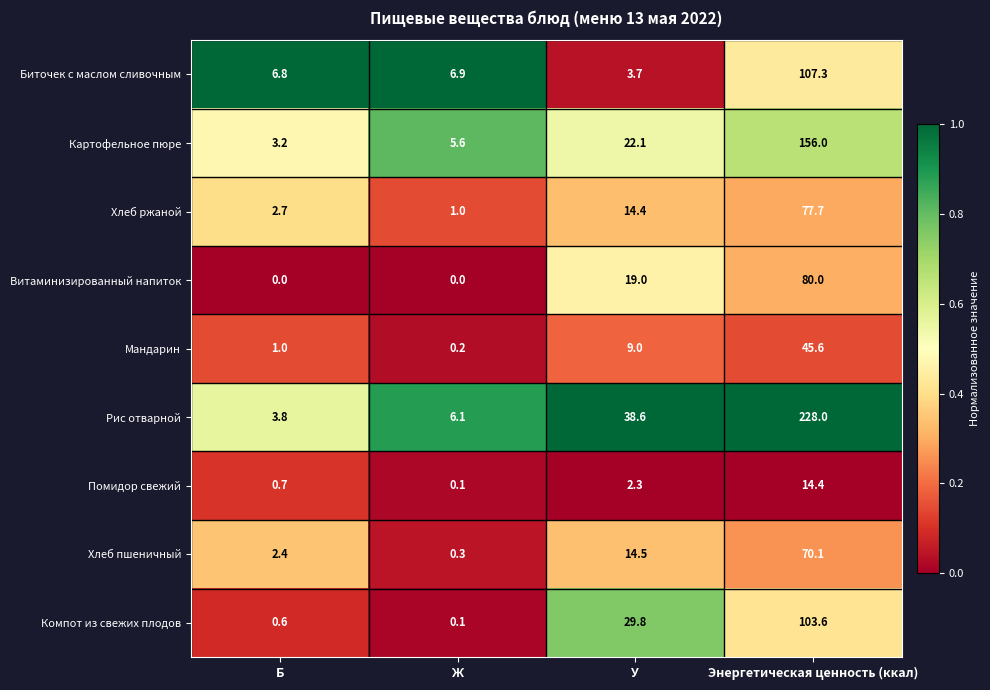

Which category has the lowest value in the Хлеб ржаной series?

Ж